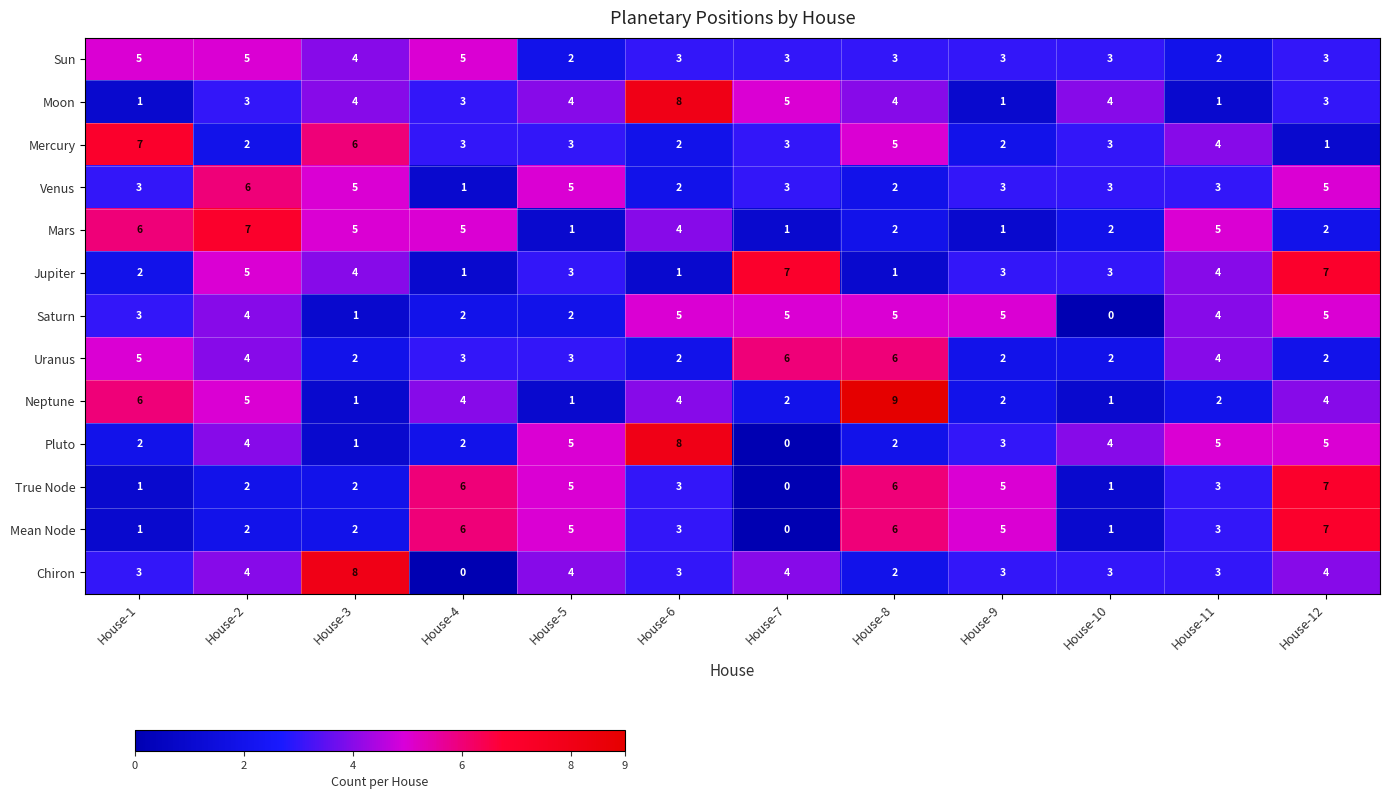

What is the difference between the maximum and second lowest values in the Mars series?

6